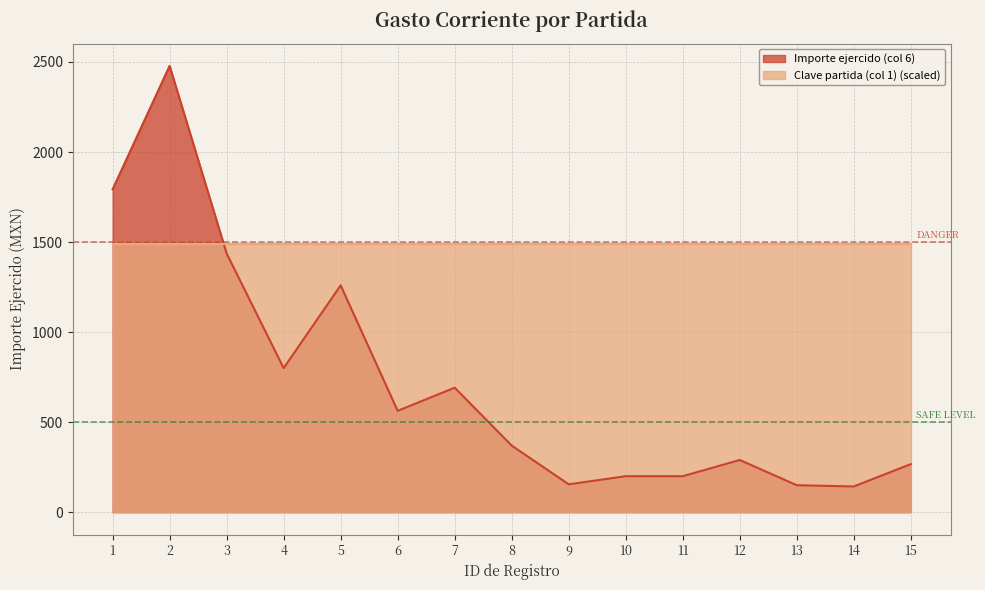

Approximately how many times larger is the value at 3 compared to 10?

7.2